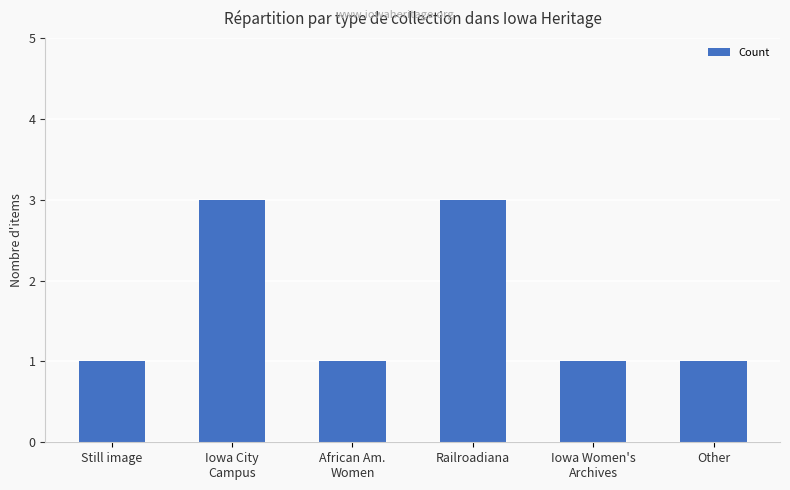

Reading left to right, what are all the values shown in this chart?

Still image=1	Iowa City
Campus=3	African Am.
Women=1	Railroadiana=3	Iowa Women's
Archives=1	Other=1